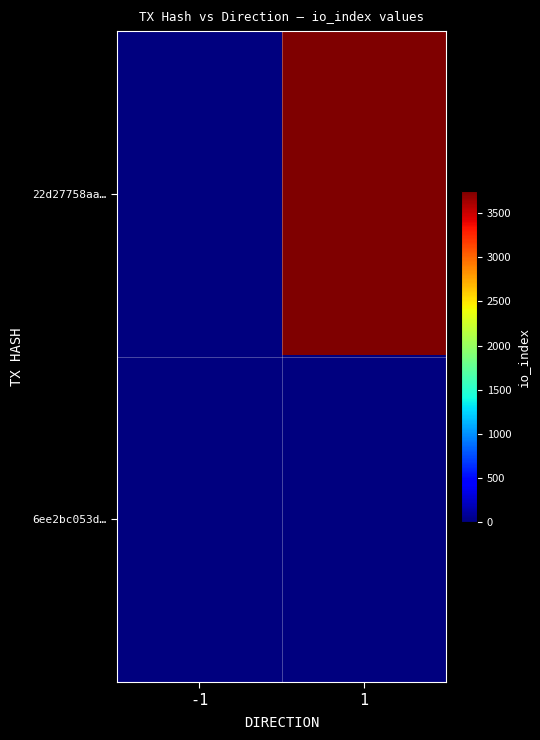

What is the total value across all series at 1?

3751